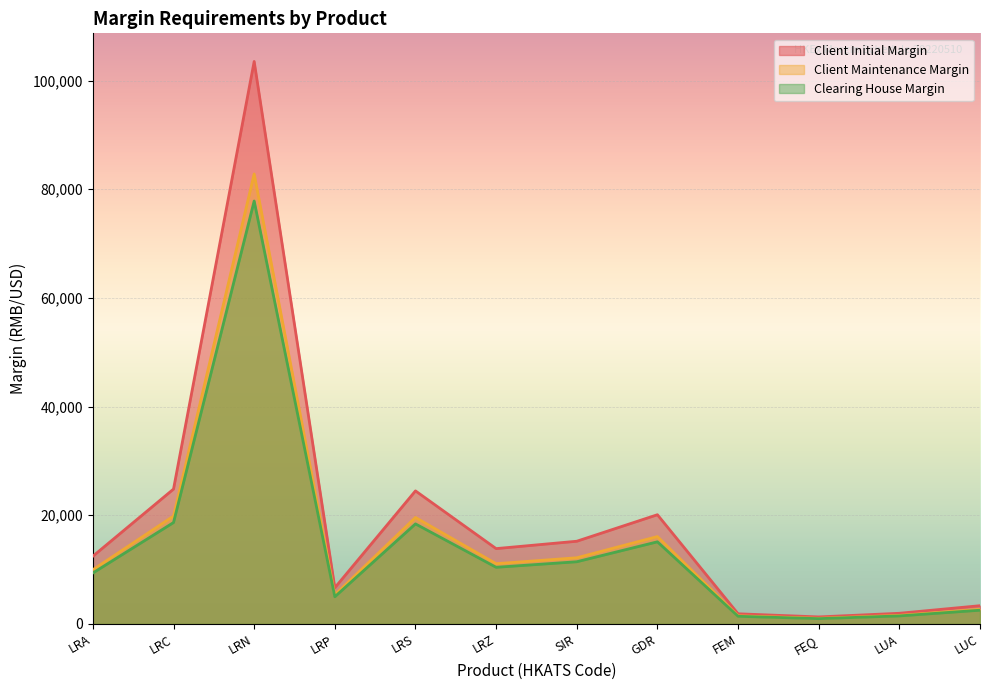

True or false: Client Initial Margin and Clearing House Margin cross at least once.

False